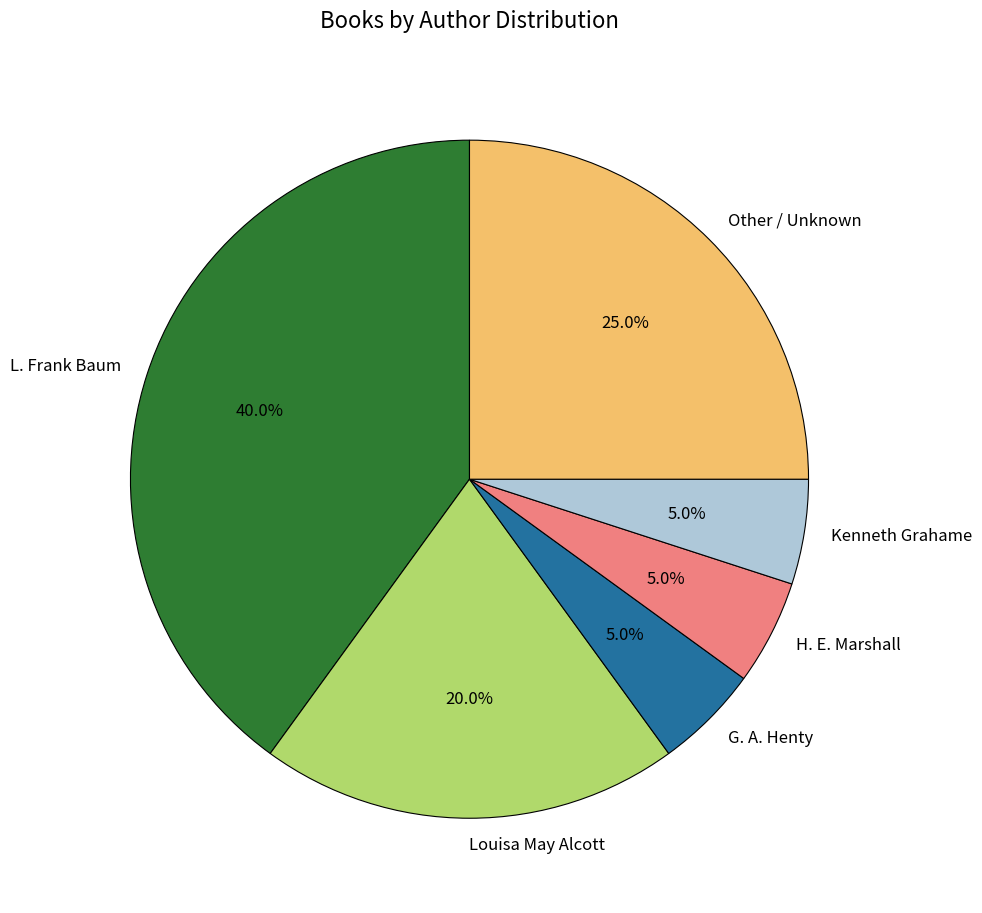

What is the largest slice in the pie chart?

L. Frank Baum